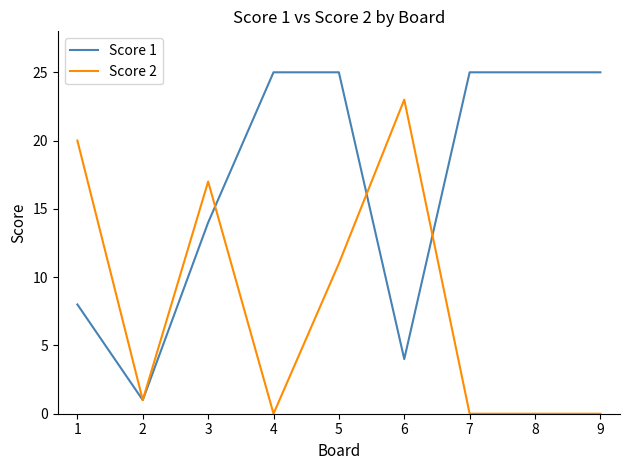

Rank the series at 9 from highest to lowest value.

Score 1, Score 2